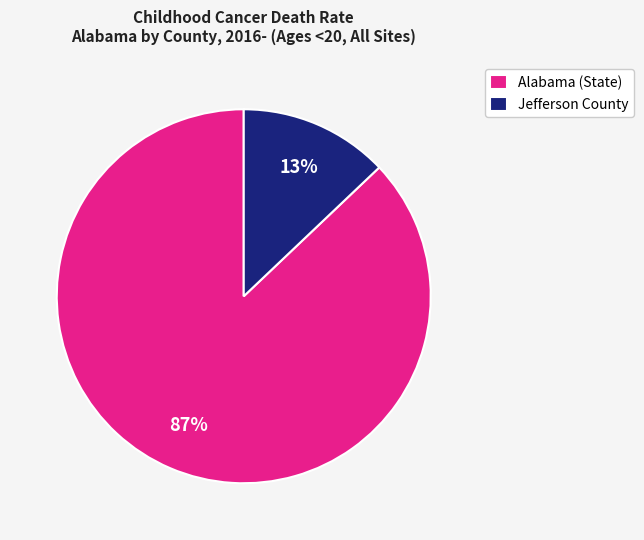

Does Alabama (State) represent more than half of the total?

Yes